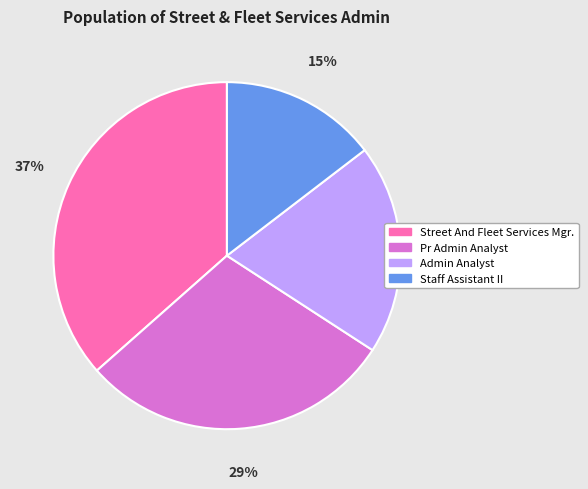

Is there any slice that represents more than half of the pie?

No